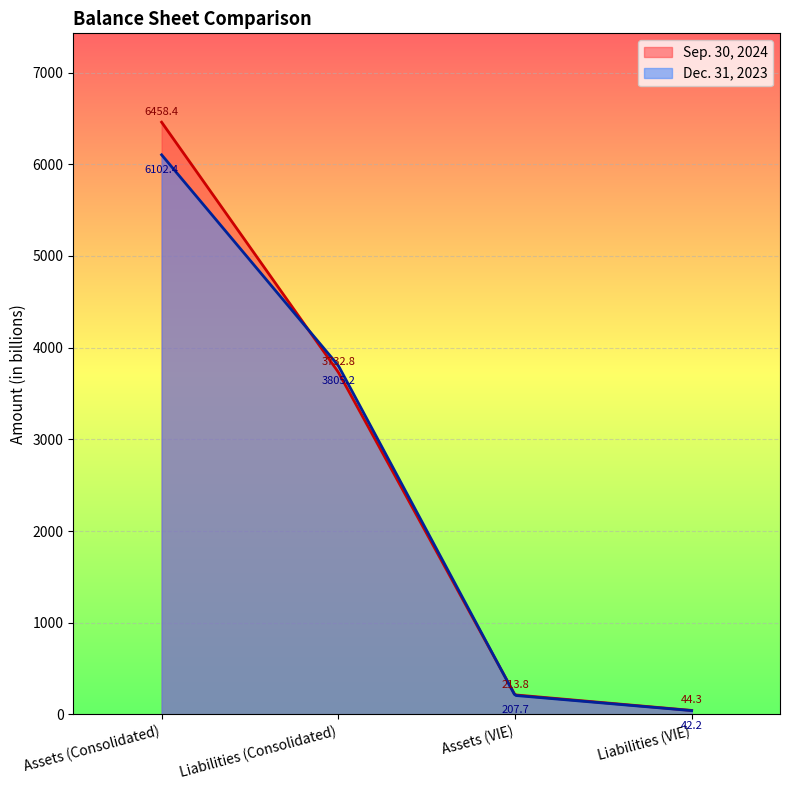

Is it true that Dec. 31, 2023 equals 6134.9 at Liabilities (Consolidated)?

False